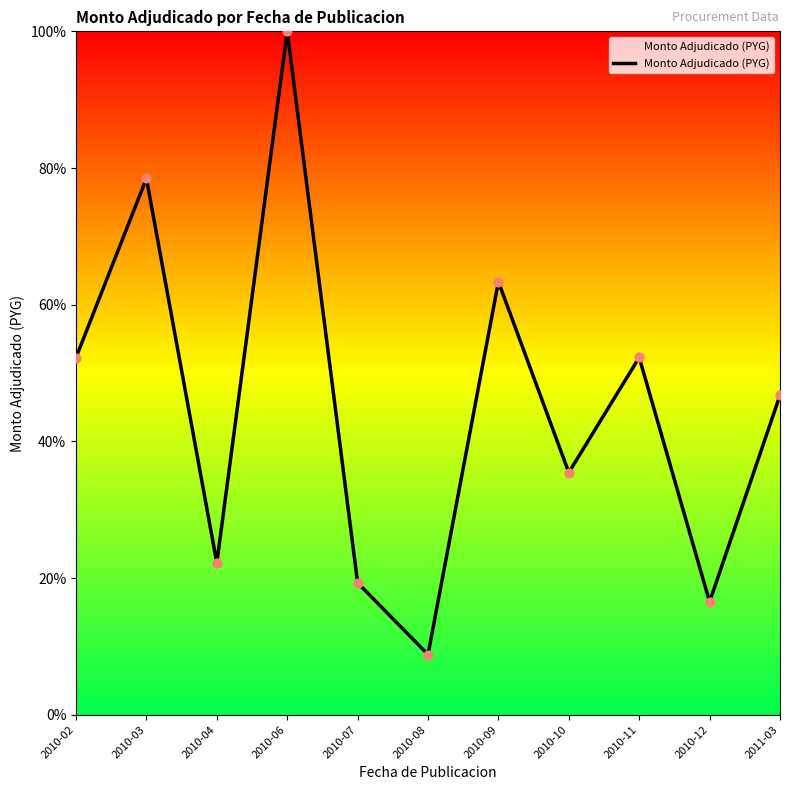

Approximately how many times larger is the value at 2010-02 compared to 2010-04?

2.4